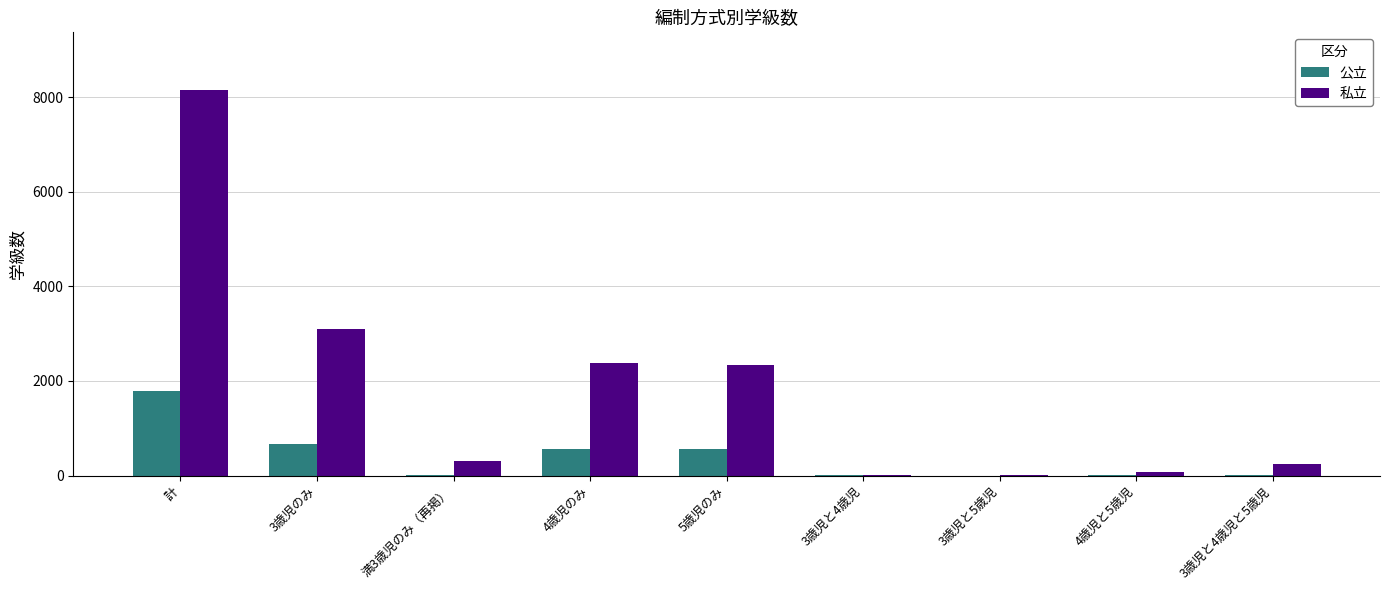

Where is 公立 nearest to the value 893?

3歳児のみ